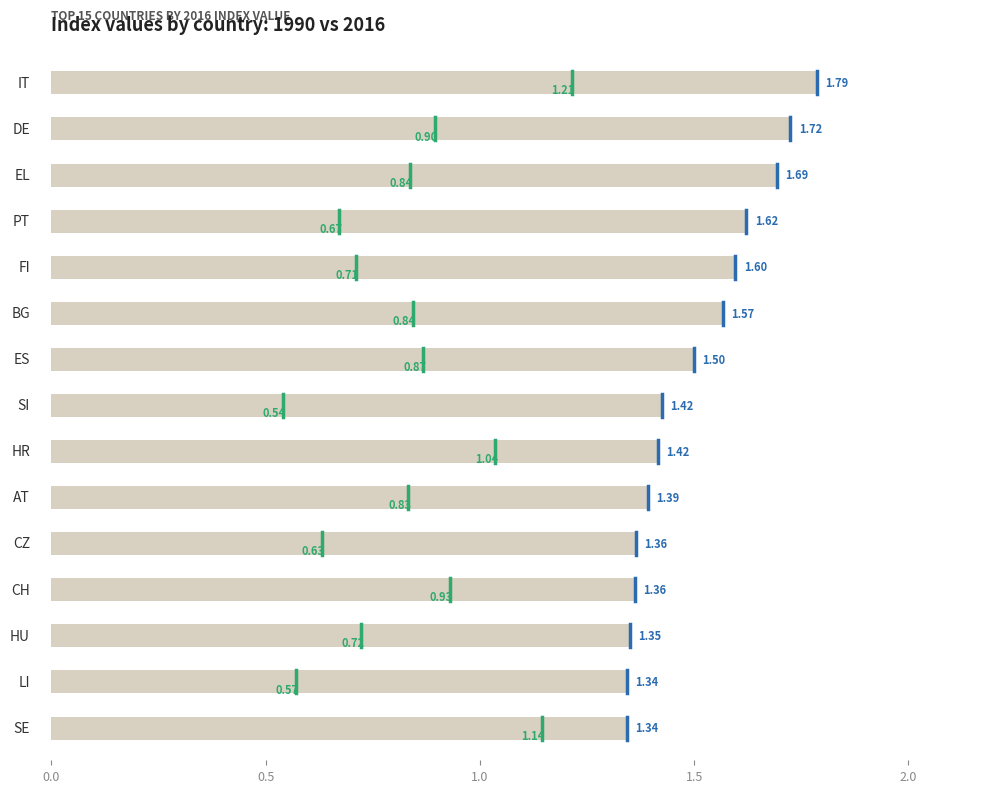

What are all the series names shown in the legend?

1990 value, 2016 value